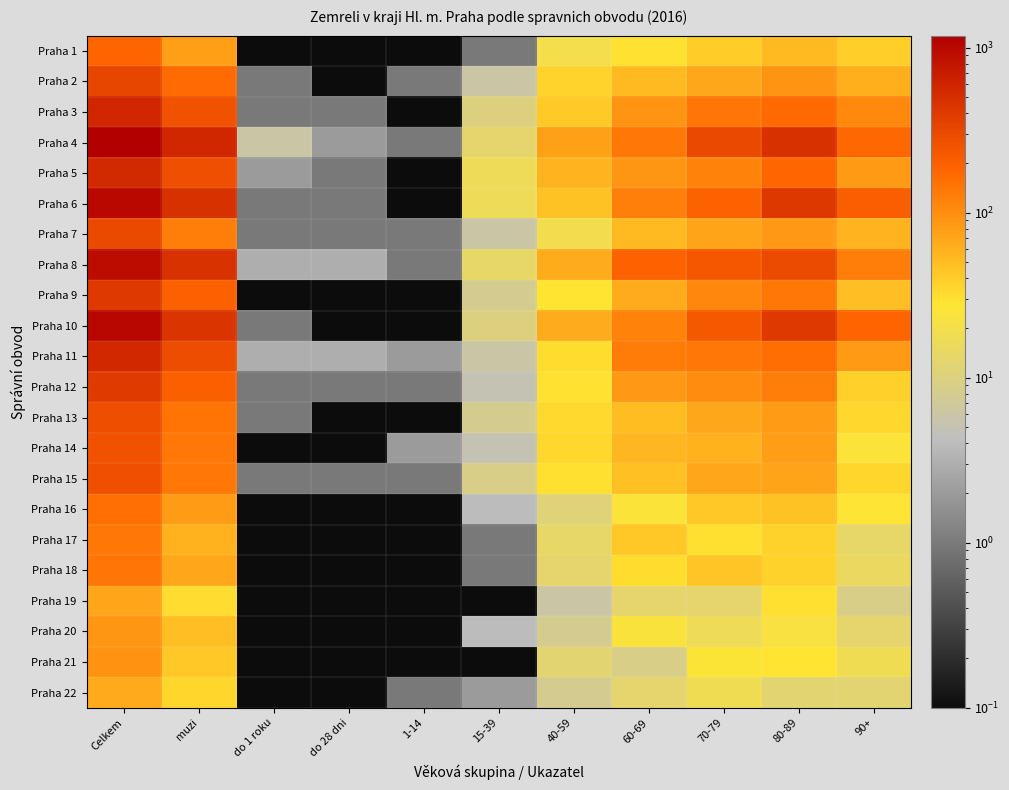

Which has a higher value, 60-69 or 90+?

90+